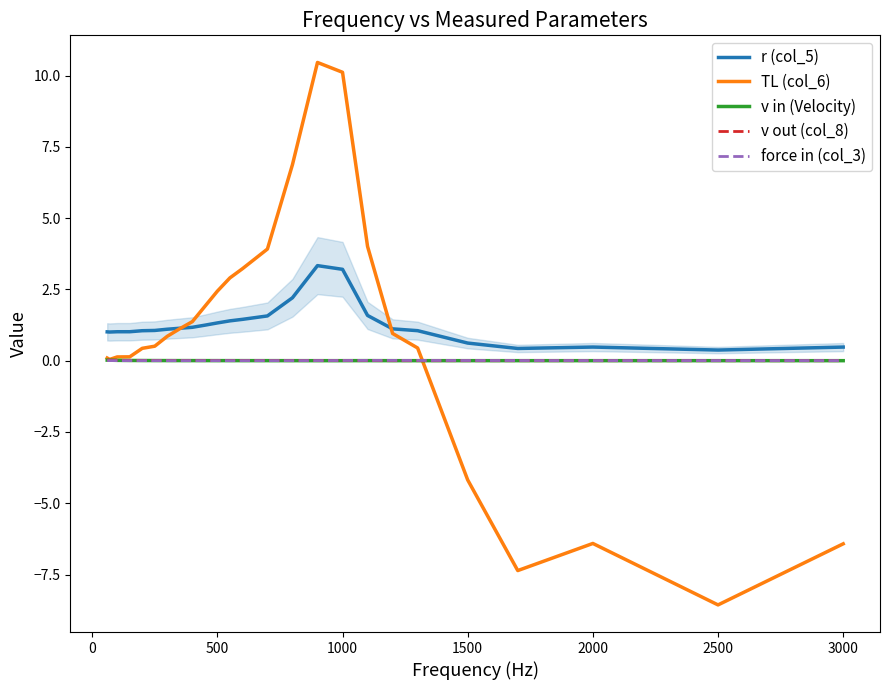

What is the maximum value shown in the chart?

10.5